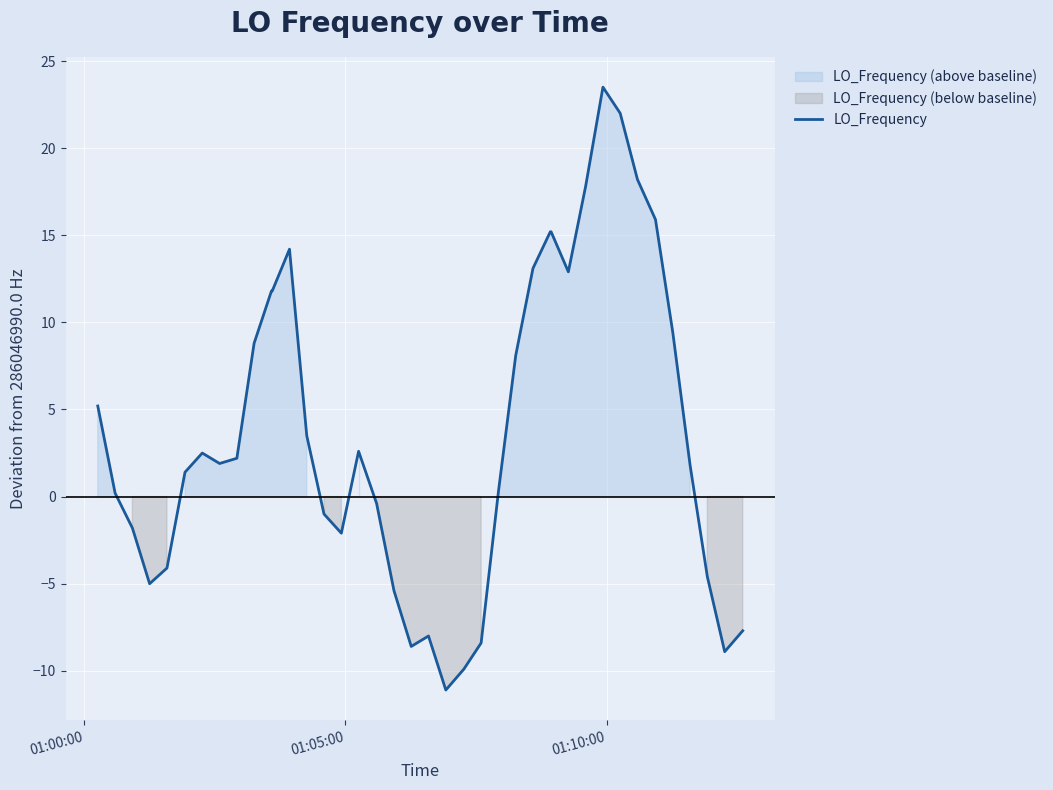

How many data points are above 2?

20